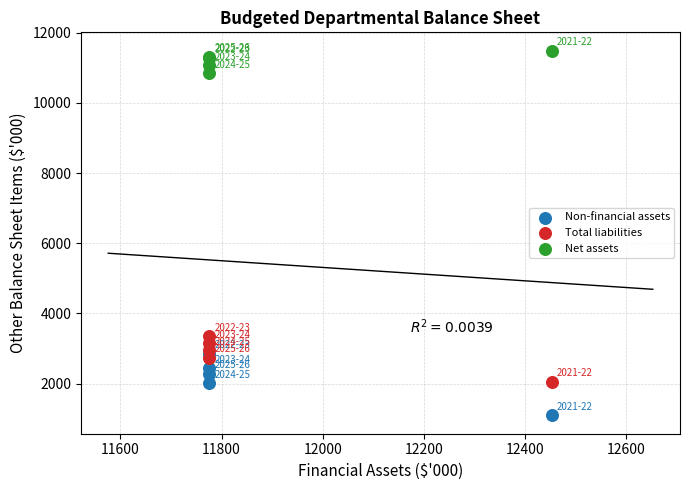

Across all series, what Y value is closest to 6290?

3342